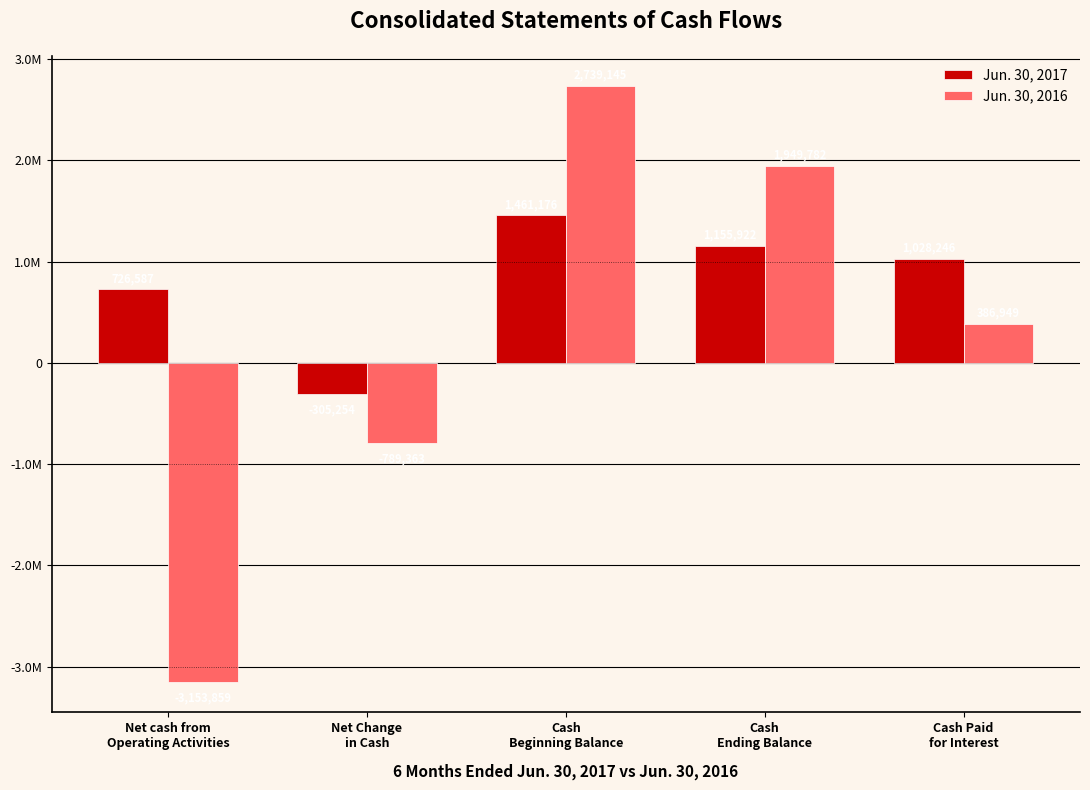

What are all the series names shown in the legend?

Jun. 30, 2017, Jun. 30, 2016